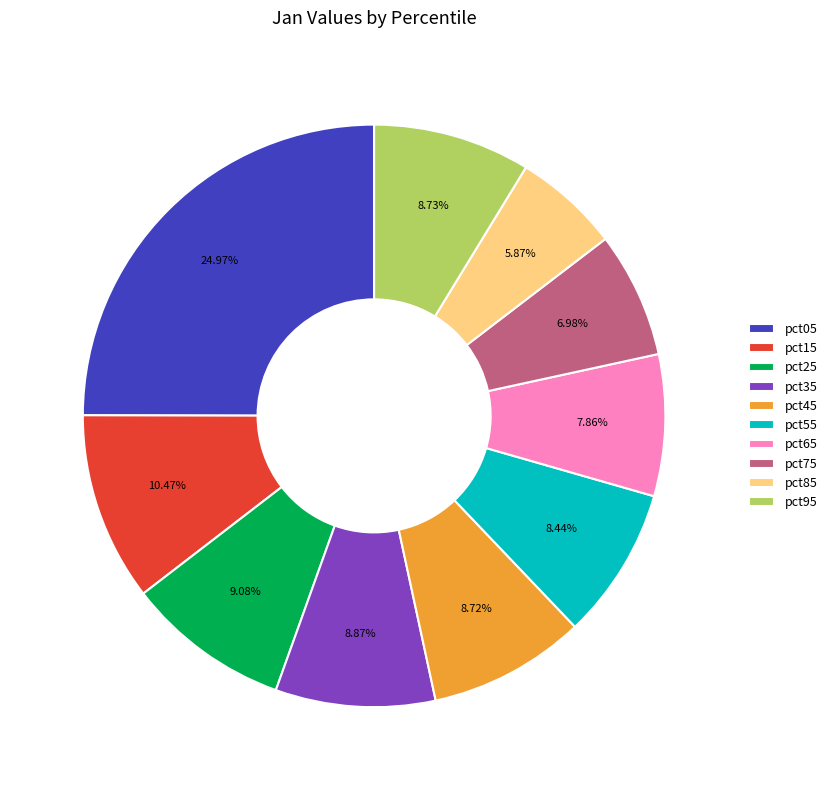

What is the smallest slice in the pie chart?

pct85